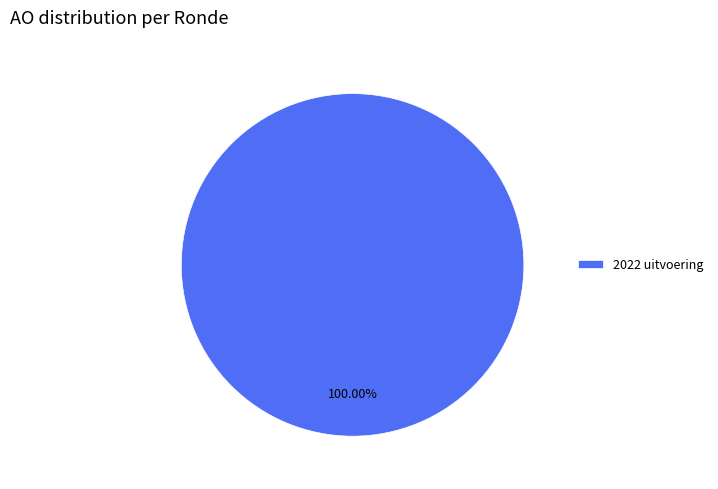

Rank the categories by value from lowest to highest.

2022 uitvoering